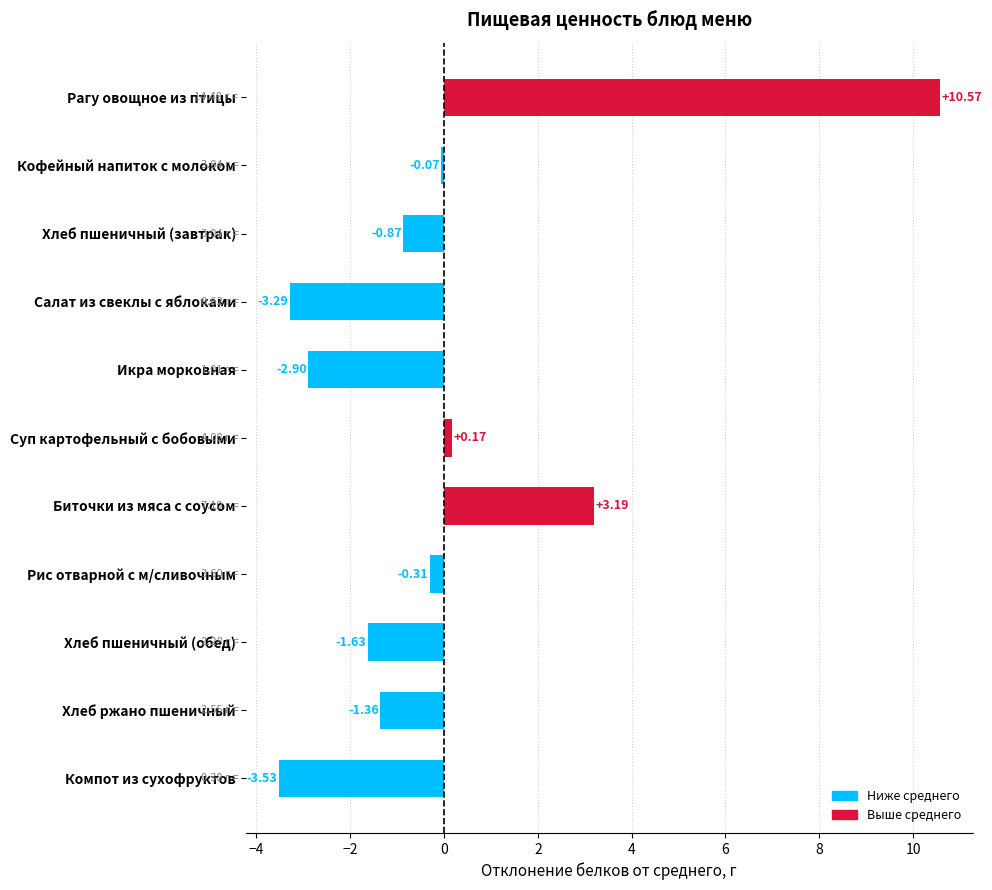

What is the difference between the second highest and minimum values?

6.7